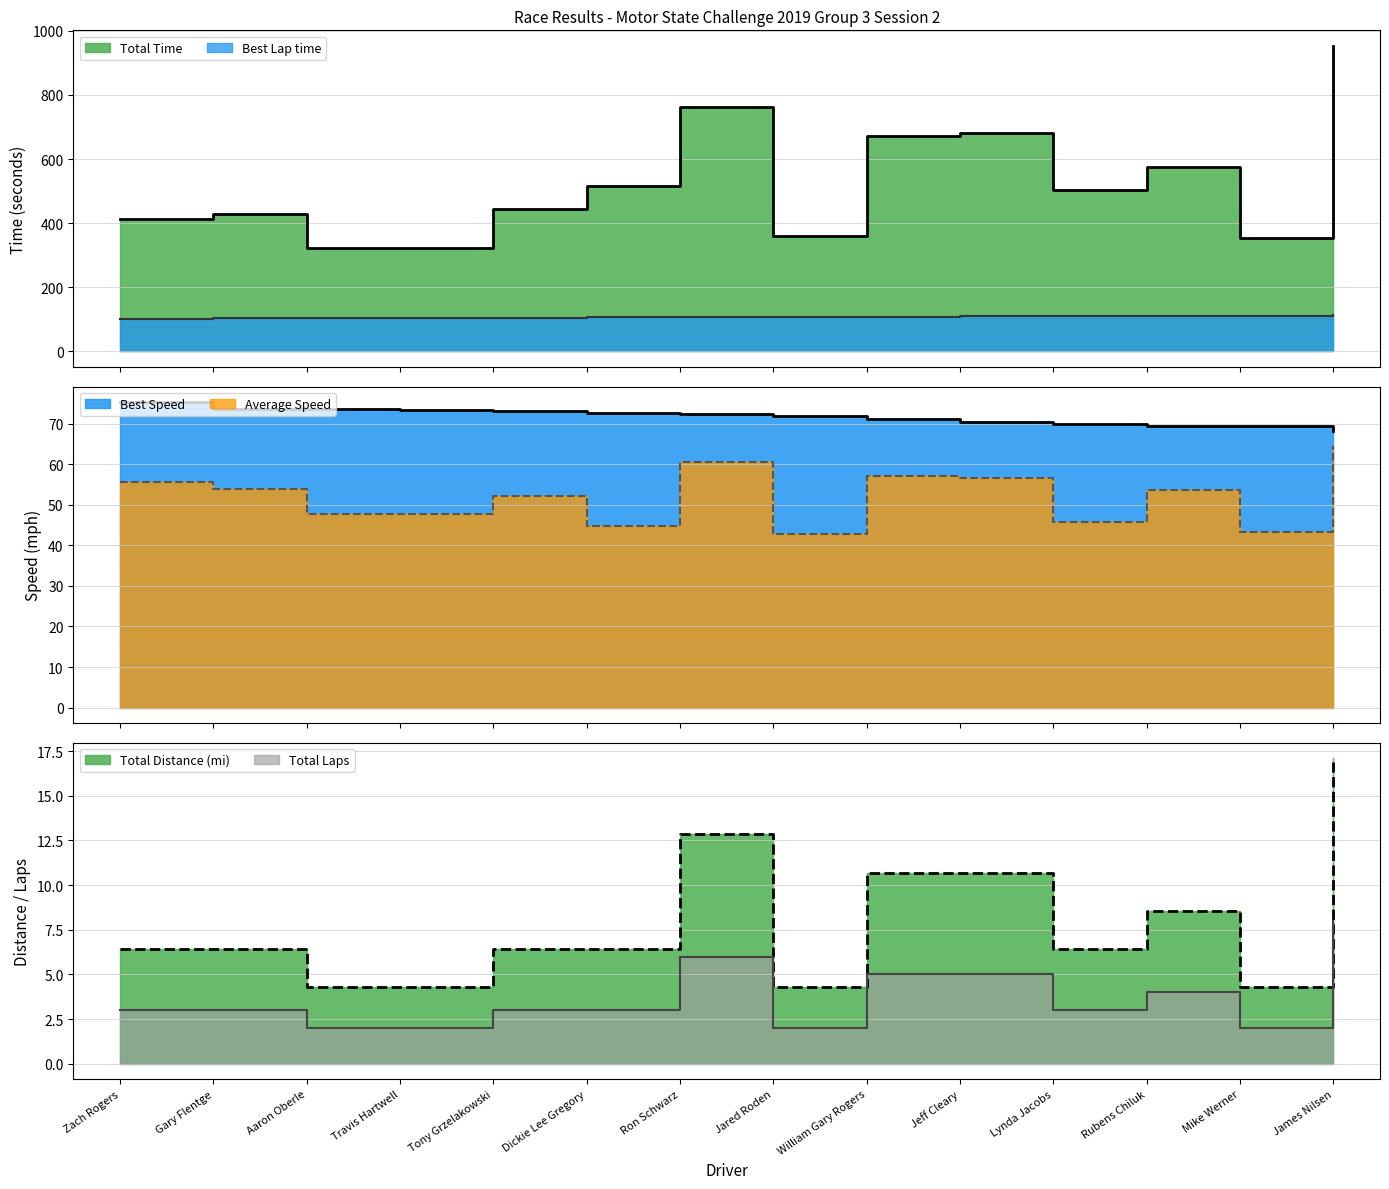

What is the total value across all series at Gary Flentge?

670.7